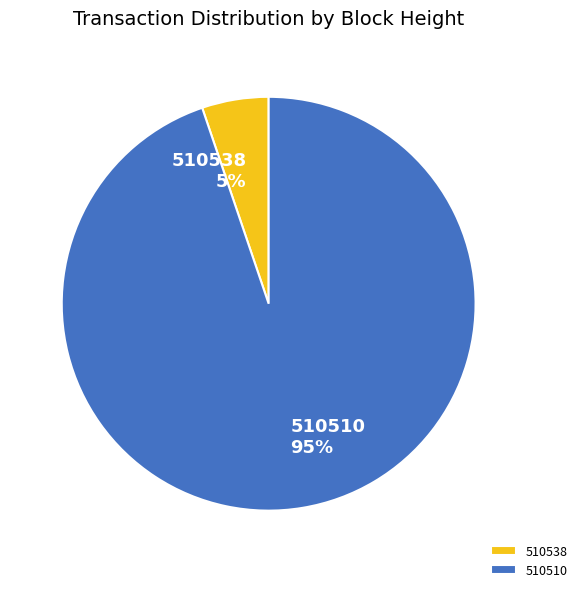

Is there any slice that represents more than half of the pie?

Yes